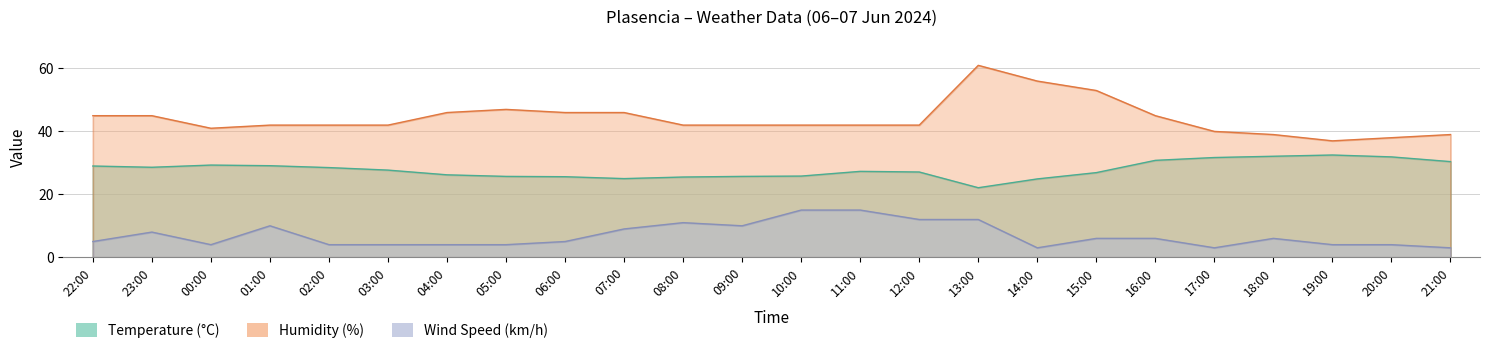

Which series has the widest spread of values?

Humidity (%)